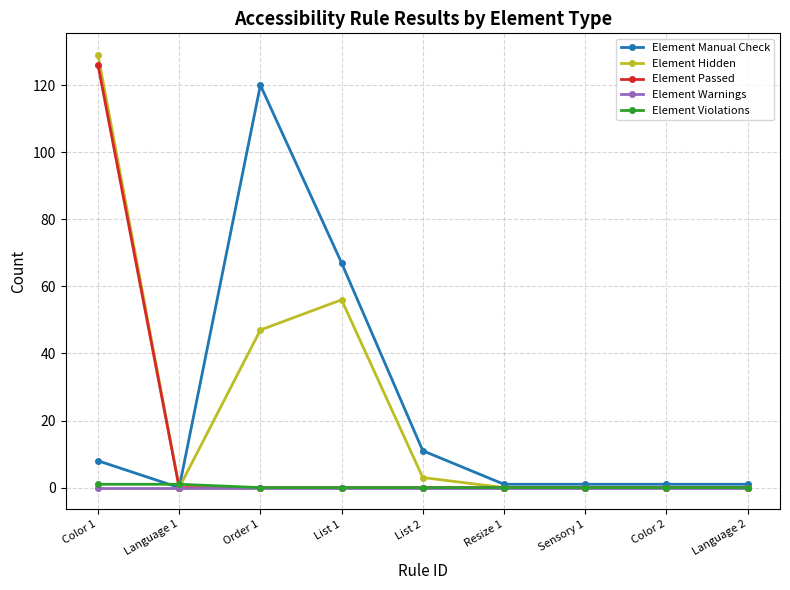

At which category is the sum across all series the highest?

Color 1